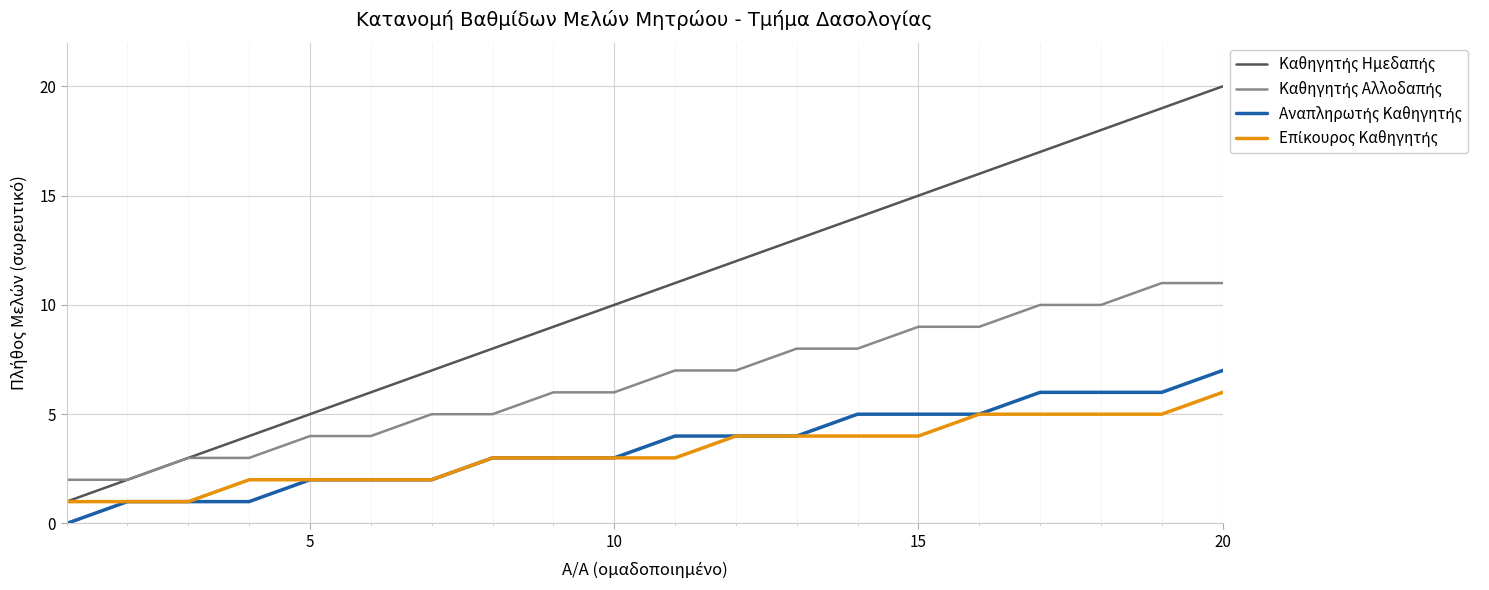

Does the chart have visible grid lines?

Yes